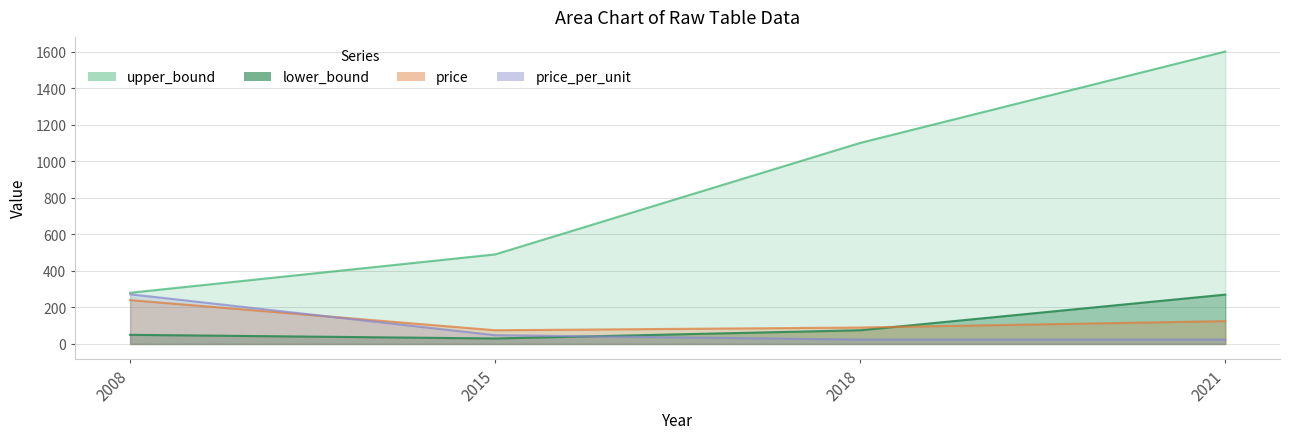

What is the total value across all series at 2018?

1289